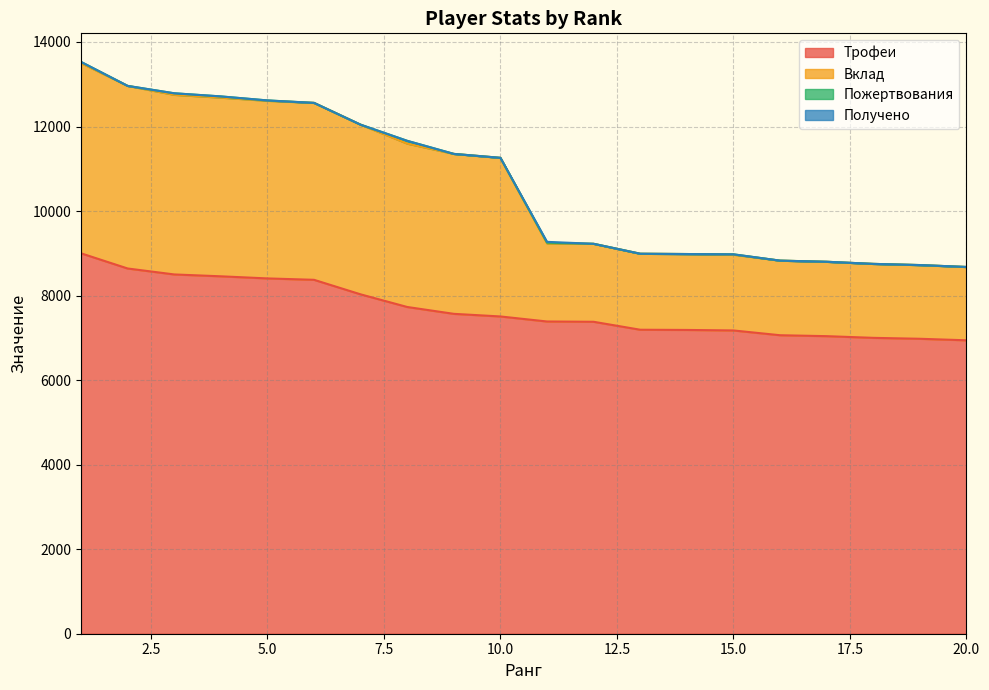

How many data points in Вклад are less than 11259?

10